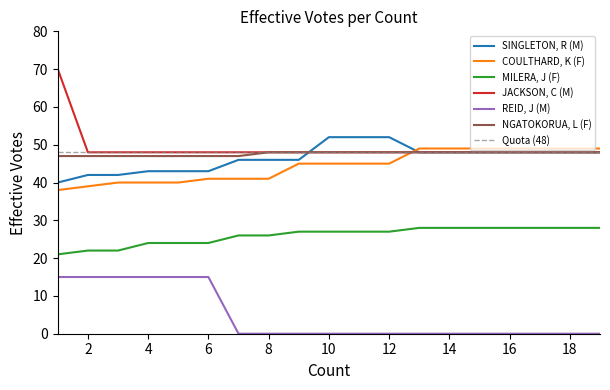

Reading left to right, what are all the values shown in this chart?

SINGLETON, R (M): 40	42	42	43	43	43	46	46	46	52	52	52	48	48	48	48	48	48	48
COULTHARD, K (F): 38	39	40	40	40	41	41	41	45	45	45	45	49	49	49	49	49	49	49
MILERA, J (F): 21	22	22	24	24	24	26	26	27	27	27	27	28	28	28	28	28	28	28
JACKSON, C (M): 70	48	48	48	48	48	48	48	48	48	48	48	48	48	48	48	48	48	48
REID, J (M): 15	15	15	15	15	15	0	0	0	0	0	0	0	0	0	0	0	0	0
NGATOKORUA, L (F): 47	47	47	47	47	47	47	48	48	48	48	48	48	48	48	48	48	48	48